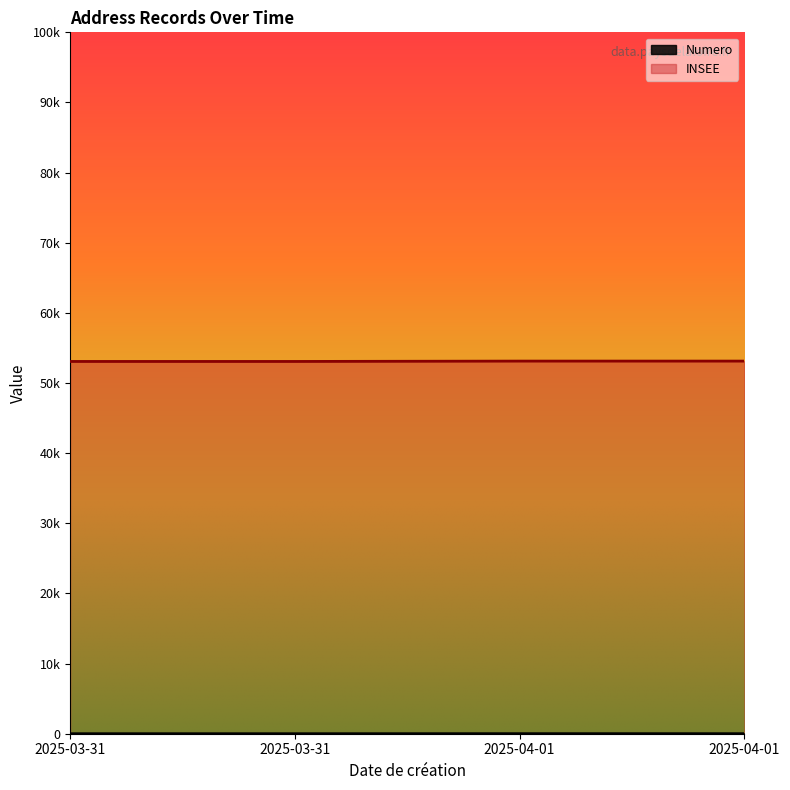

Reading right to left, list all the values displayed in this chart.

Numero: 6	8	1	2
INSEE: 53127	53127	53076	53076